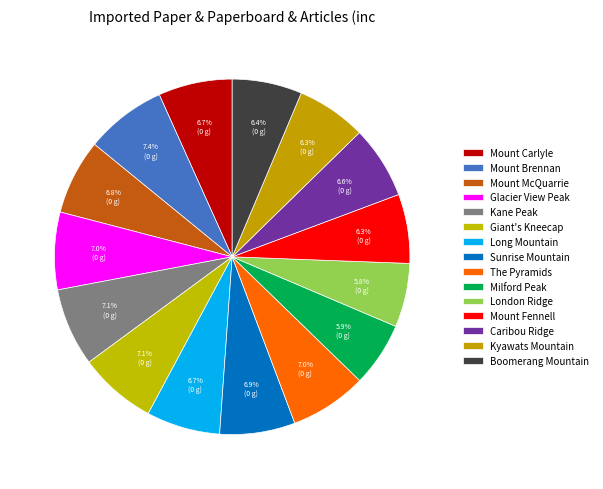

Count the number of slices in the pie.

15